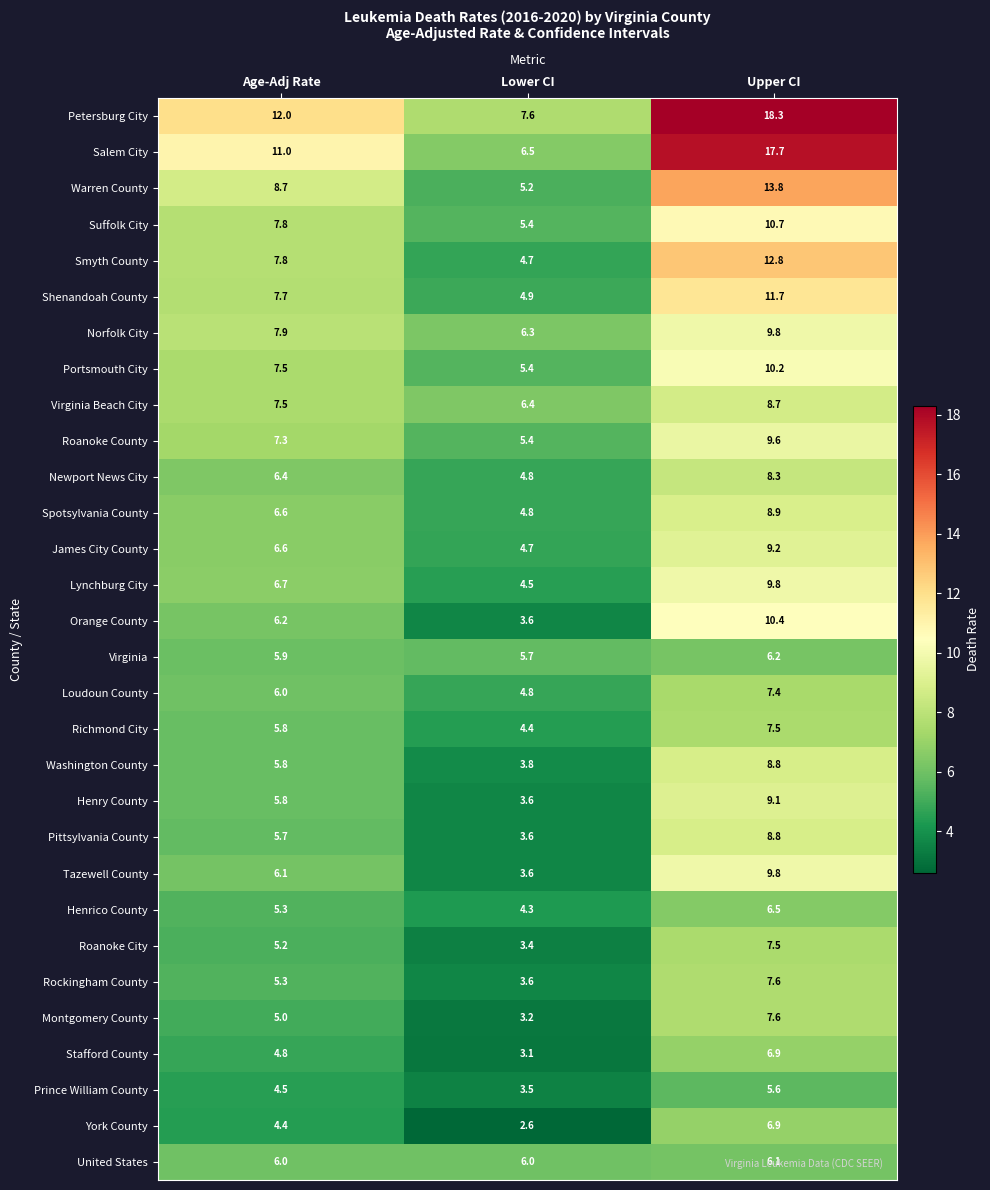

How many values in the Prince William County series are below 4?

1